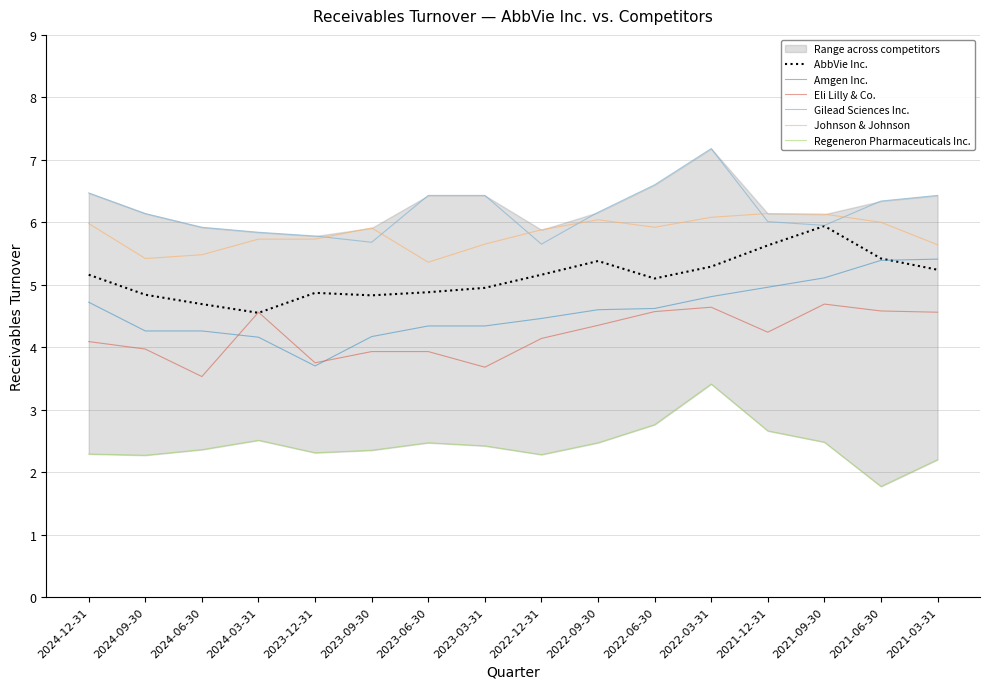

Rank the series by their maximum value, from lowest to highest.

Regeneron Pharmaceuticals Inc., Eli Lilly & Co., Amgen Inc., AbbVie Inc., Johnson & Johnson, Gilead Sciences Inc.